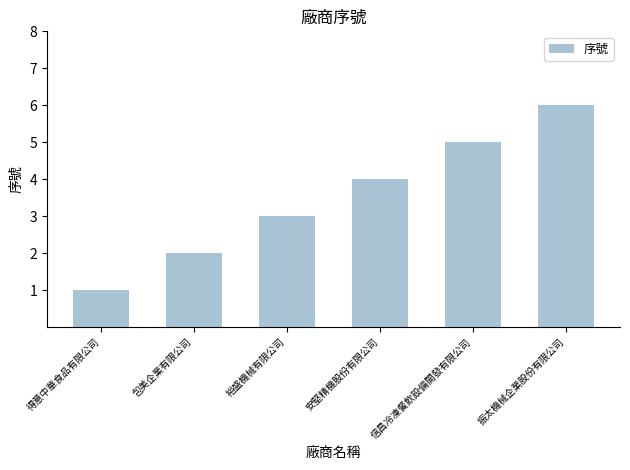

What position from the right is 得意中華食品有限公司?

6